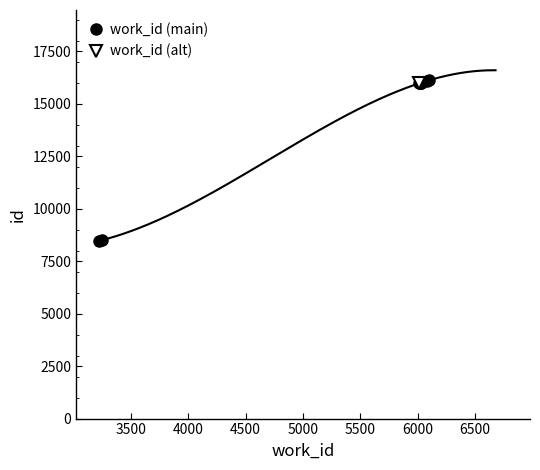

Reading left to right, transcribe all the data shown in this chart.

8470	8503	15972	15996	15997	16001	16002	16095	16125